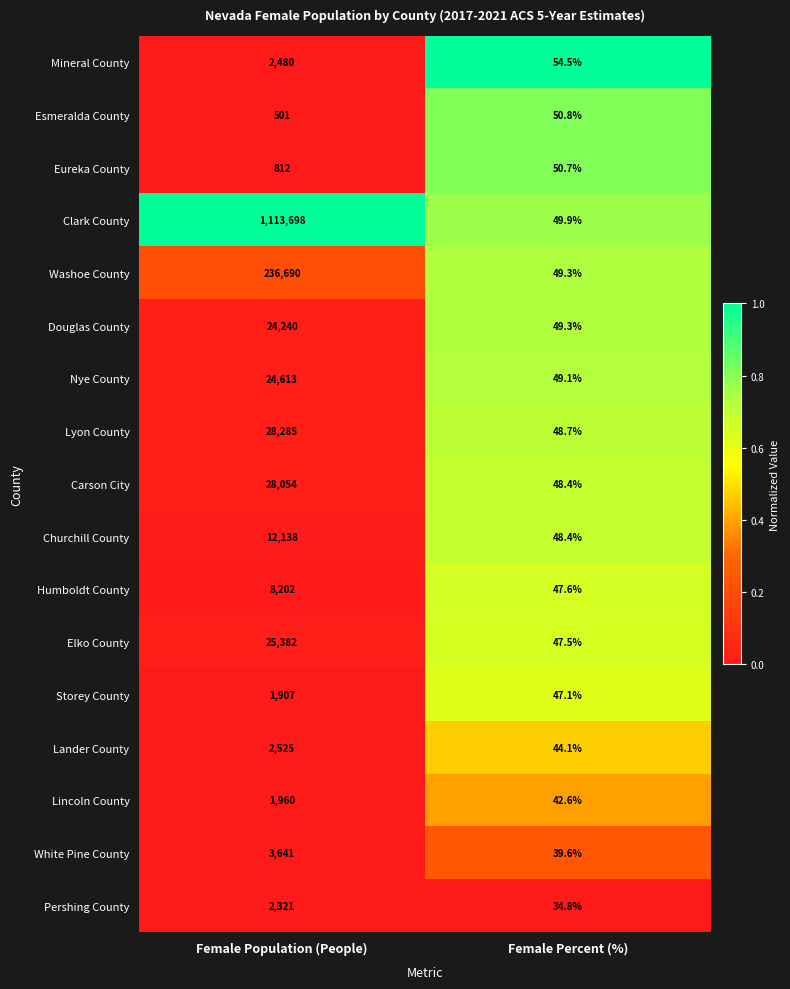

What is the approximate value of Eureka County at Female Population (People)?

812.0